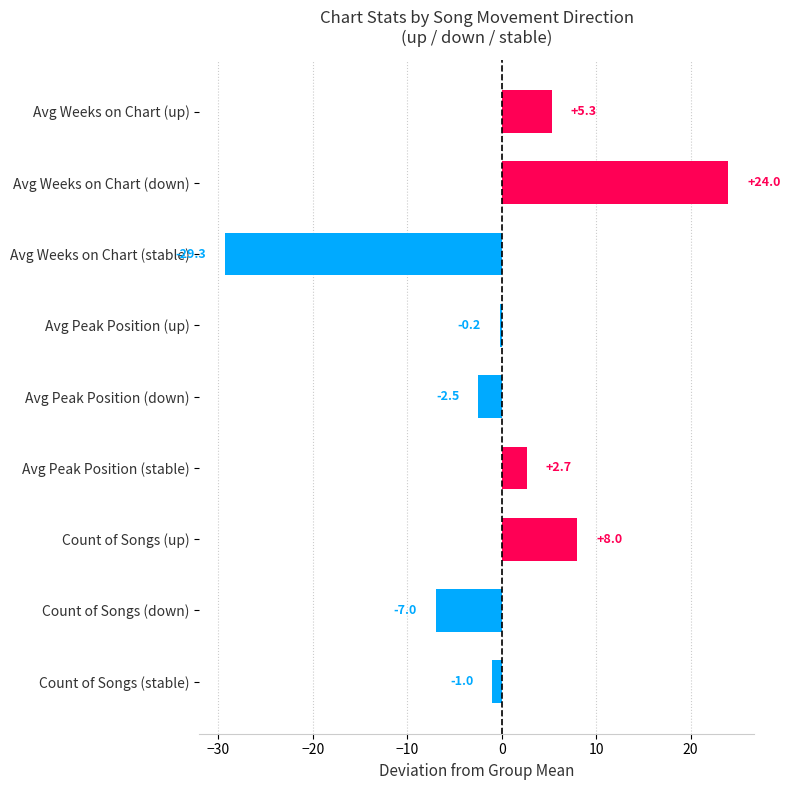

What is the difference between the second highest and second lowest values?

15.0